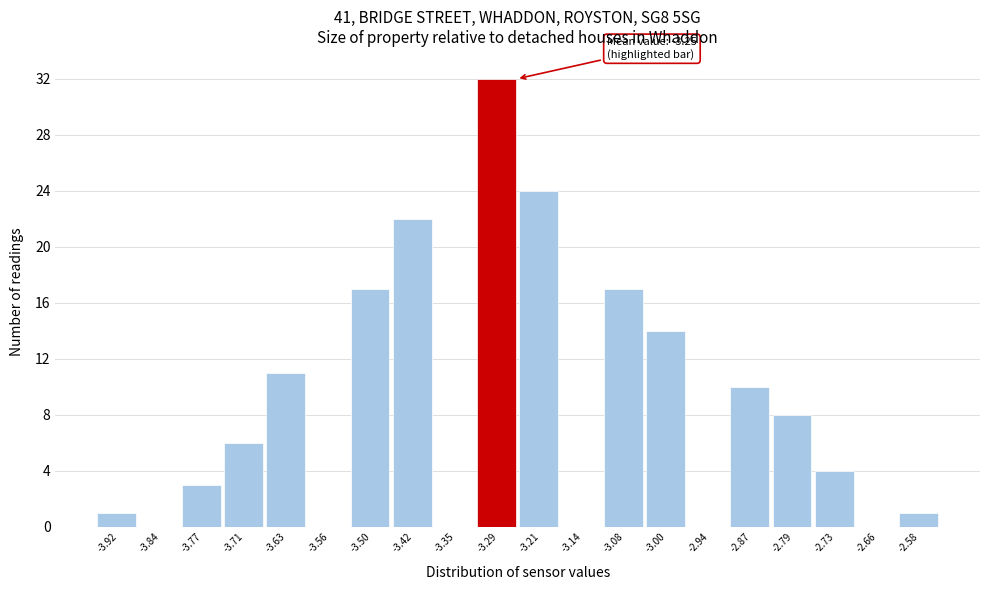

Which range on the x-axis has the tallest bar?

-3.32 to -3.25